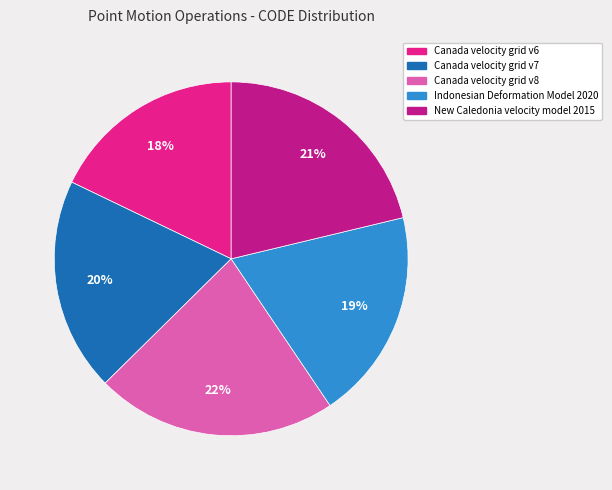

Is Canada velocity grid v8 the majority of the pie?

No